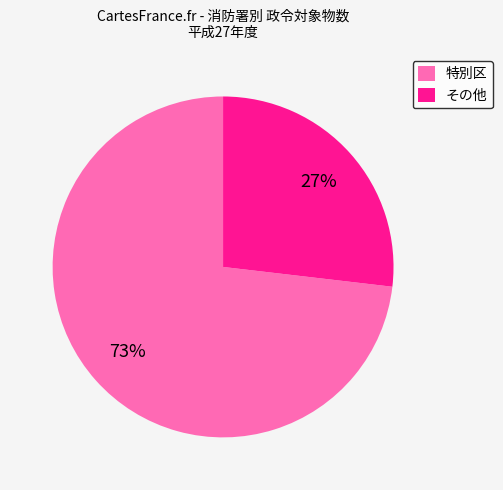

Which has a higher value, その他 or 特別区?

特別区